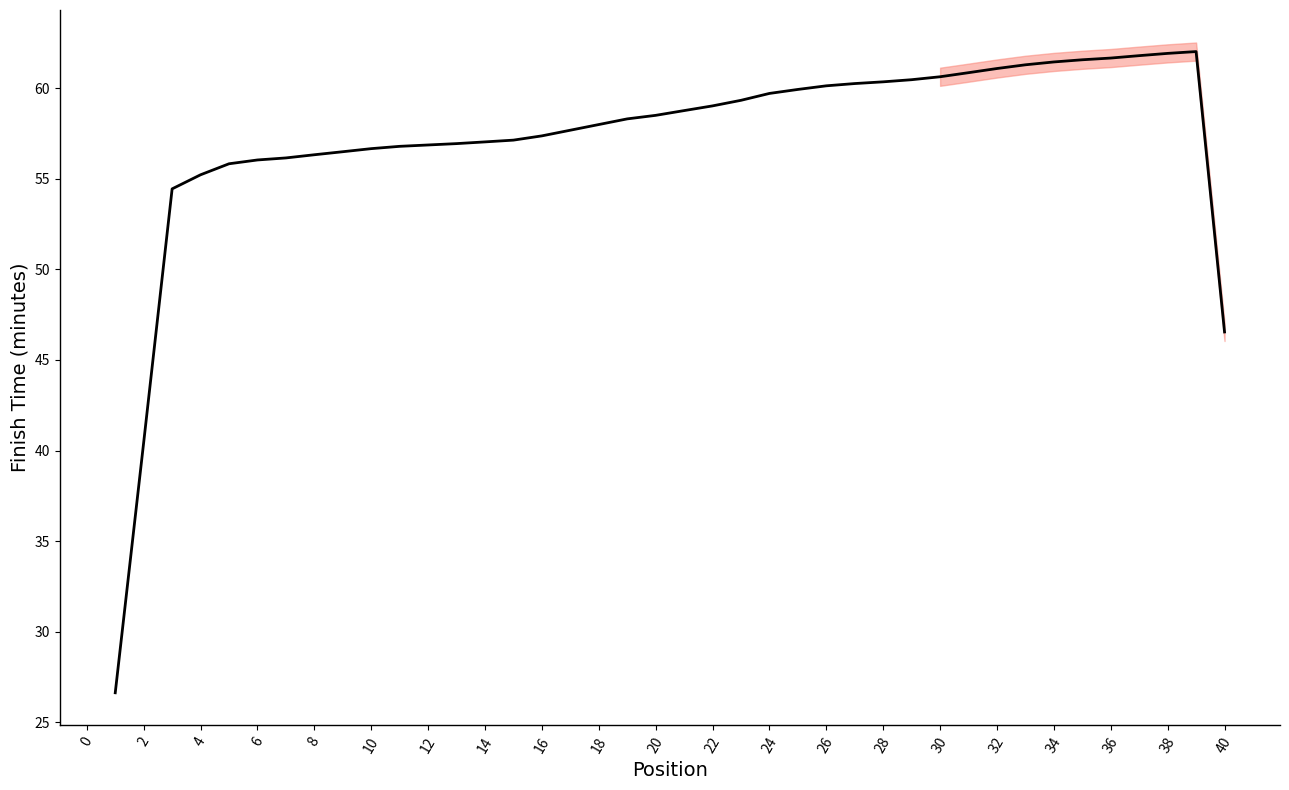

Is it true that the value at 34 is 87.0?

False